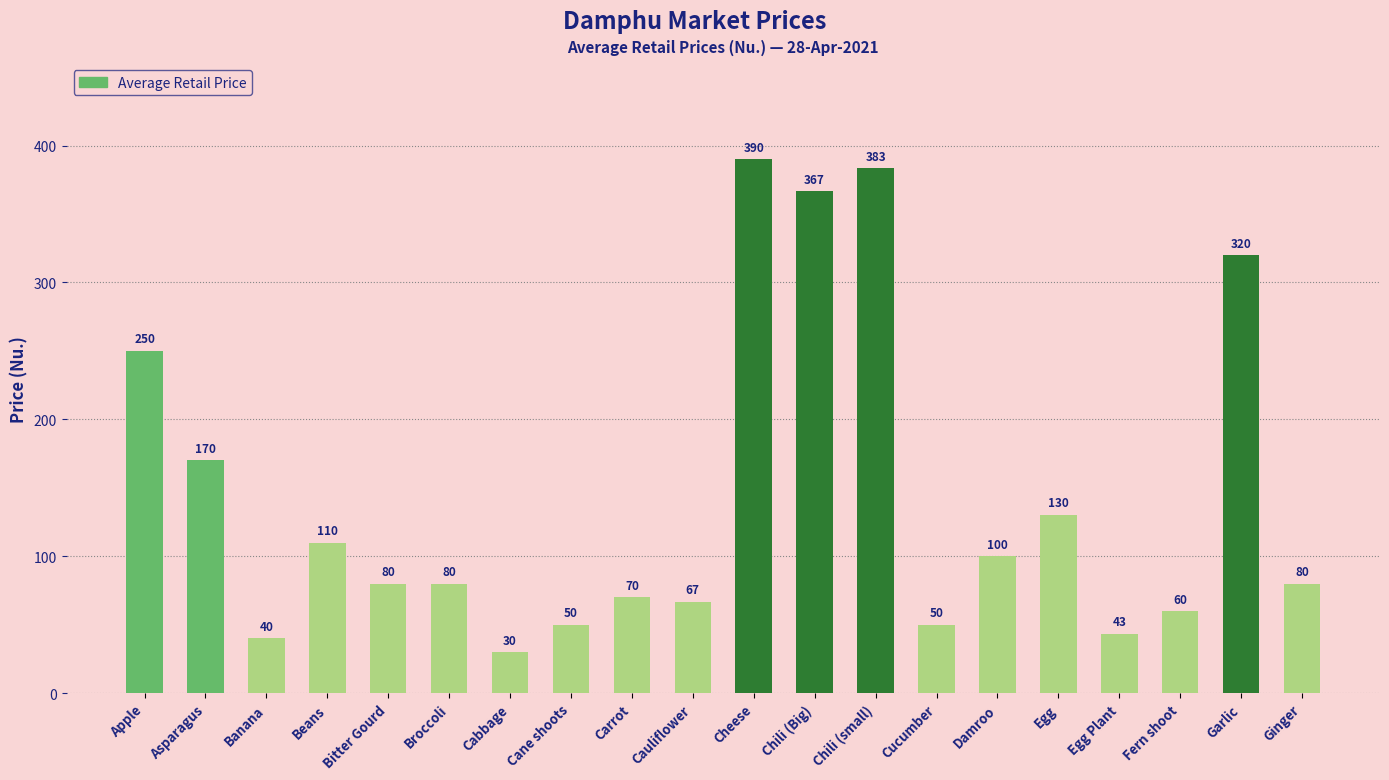

Count the number of categories in the chart.

20